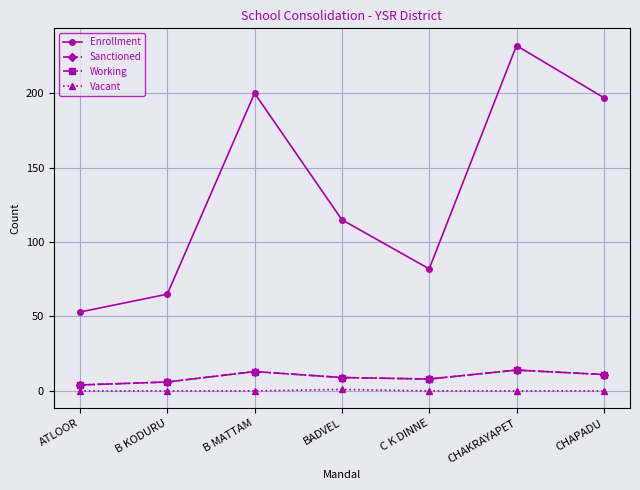

At which label is Working closest to 9?

BADVEL